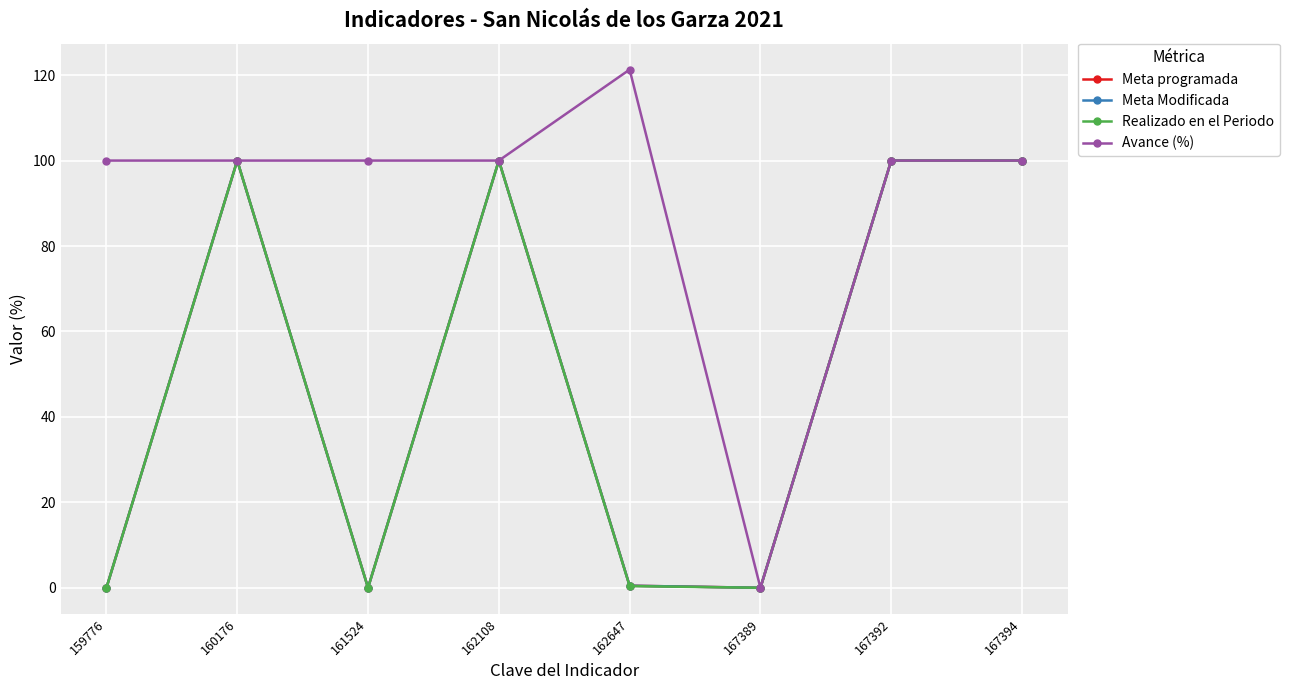

Which series has the widest spread of values?

Avance (%)